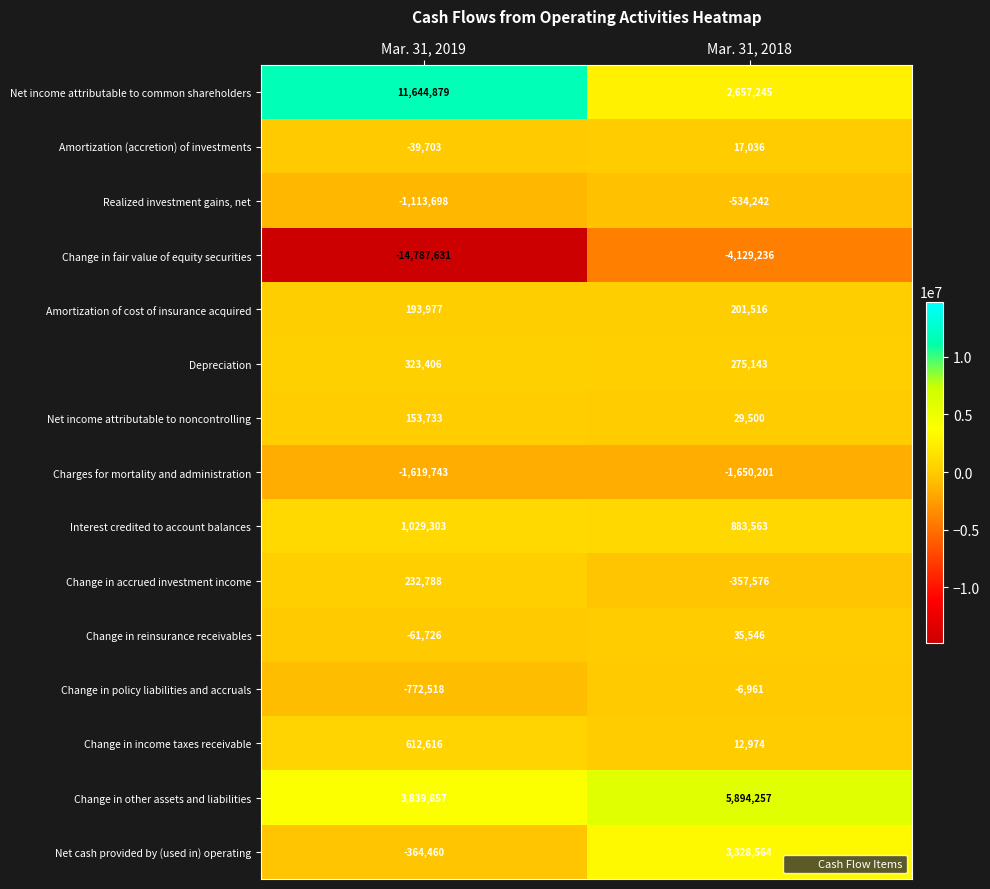

Reading left to right, list all the values displayed in this chart.

Net income attributable to common shareholders: Mar. 31, 2019=11644879	Mar. 31, 2018=2657245
Amortization (accretion) of investments: Mar. 31, 2019=-39703	Mar. 31, 2018=17036
Realized investment gains, net: Mar. 31, 2019=-1113698	Mar. 31, 2018=-534242
Change in fair value of equity securities: Mar. 31, 2019=-14787631	Mar. 31, 2018=-4129236
Amortization of cost of insurance acquired: Mar. 31, 2019=193977	Mar. 31, 2018=201516
Depreciation: Mar. 31, 2019=323406	Mar. 31, 2018=275143
Net income attributable to noncontrolling: Mar. 31, 2019=153733	Mar. 31, 2018=29500
Charges for mortality and administration: Mar. 31, 2019=-1619743	Mar. 31, 2018=-1650201
Interest credited to account balances: Mar. 31, 2019=1029303	Mar. 31, 2018=883563
Change in accrued investment income: Mar. 31, 2019=232788	Mar. 31, 2018=-357576
Change in reinsurance receivables: Mar. 31, 2019=-61726	Mar. 31, 2018=35546
Change in policy liabilities and accruals: Mar. 31, 2019=-772518	Mar. 31, 2018=-6961
Change in income taxes receivable: Mar. 31, 2019=612616	Mar. 31, 2018=12974
Change in other assets and liabilities: Mar. 31, 2019=3839857	Mar. 31, 2018=5894257
Net cash provided by (used in) operating: Mar. 31, 2019=-364460	Mar. 31, 2018=3328564